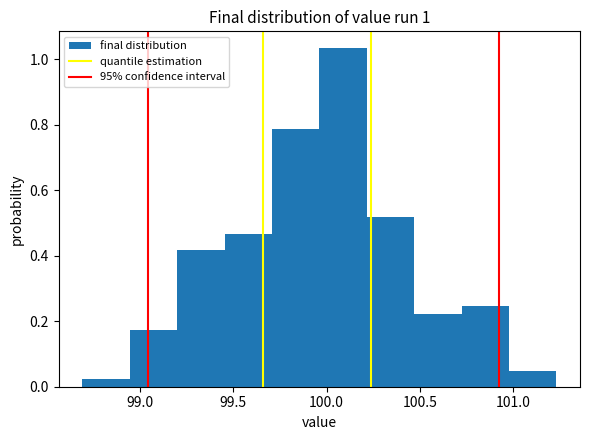

Reading left to right, list every bar in this chart as the range it spans on the x-axis followed by its height. Neither the bar edges nor the heights are printed on the chart, so give them approximately, as read against the axes.

98.70 to 98.95: 0.02
98.95 to 99.20: 0.18
99.20 to 99.45: 0.42
99.45 to 99.70: 0.46
99.70 to 99.95: 0.78
99.95 to 100.20: 1.04
100.20 to 100.45: 0.52
100.45 to 100.70: 0.22
100.70 to 101.00: 0.24
101.00 to 101.25: 0.04